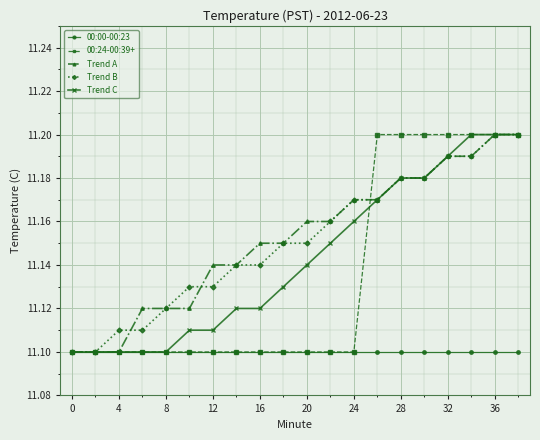

At how many categories does at least one series exceed 11?

20